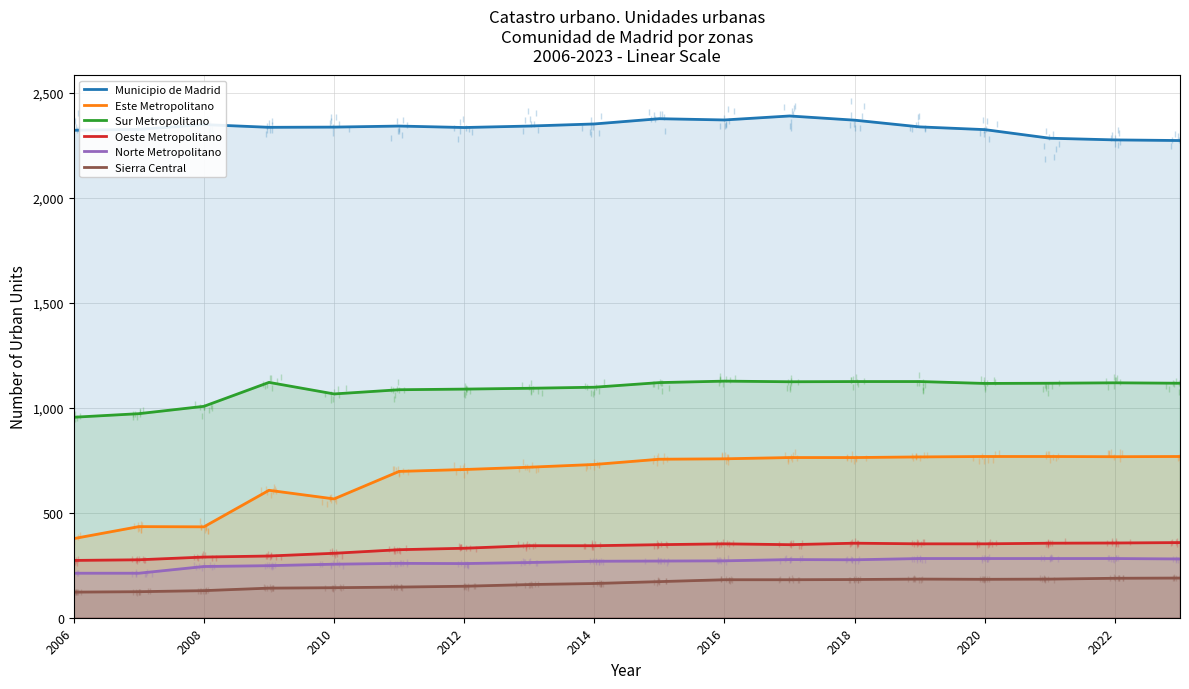

How many interior local peaks does the Sur Metropolitano series have?

3